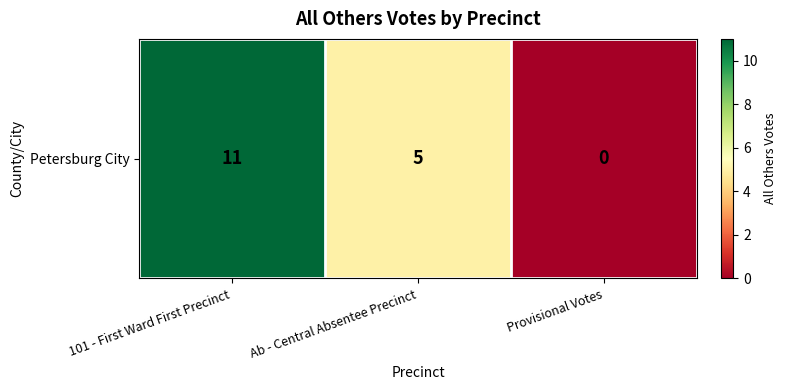

At which category does the chart reach its peak across all series?

101 - First Ward First Precinct